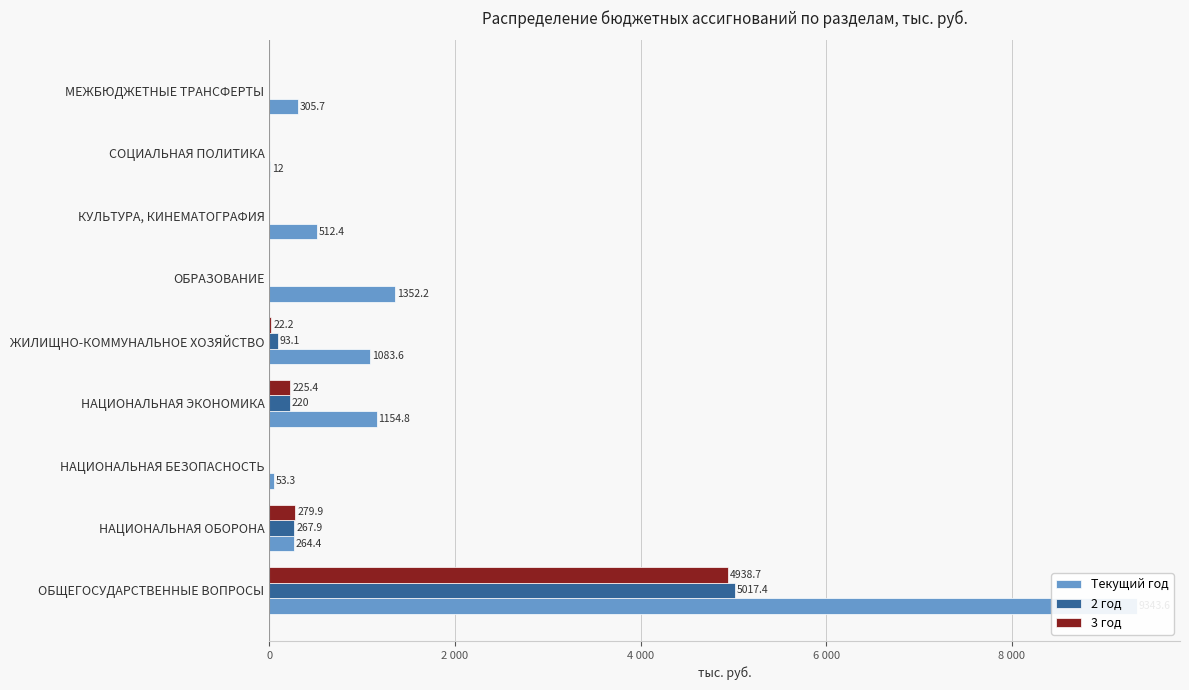

Does the chart contain any negative values?

No